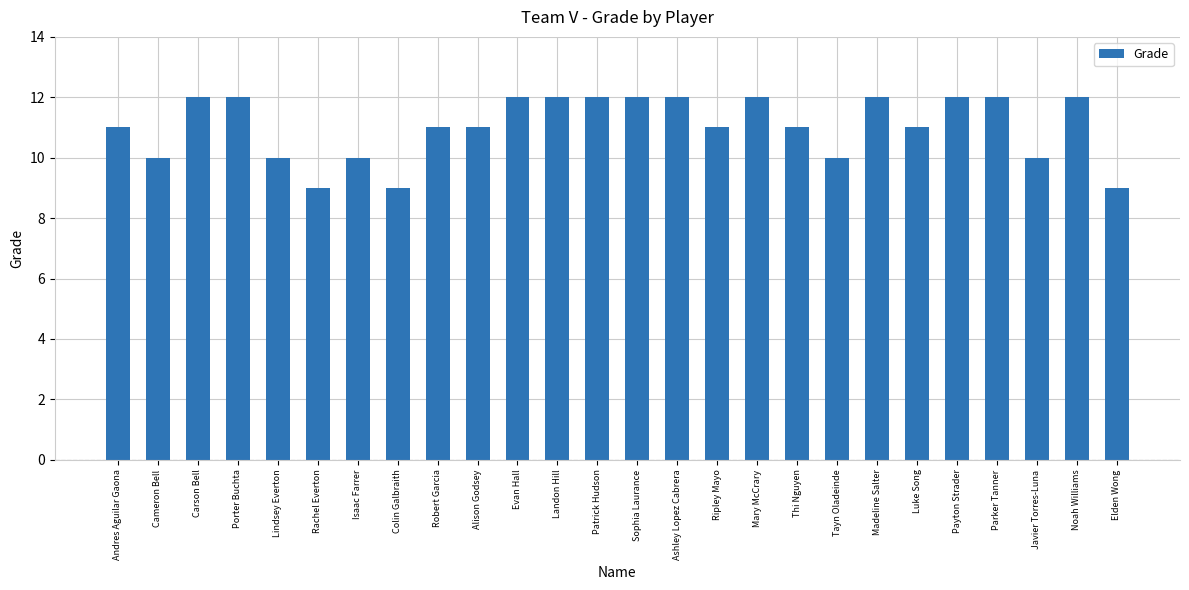

How many values are between 10 and 12?

23